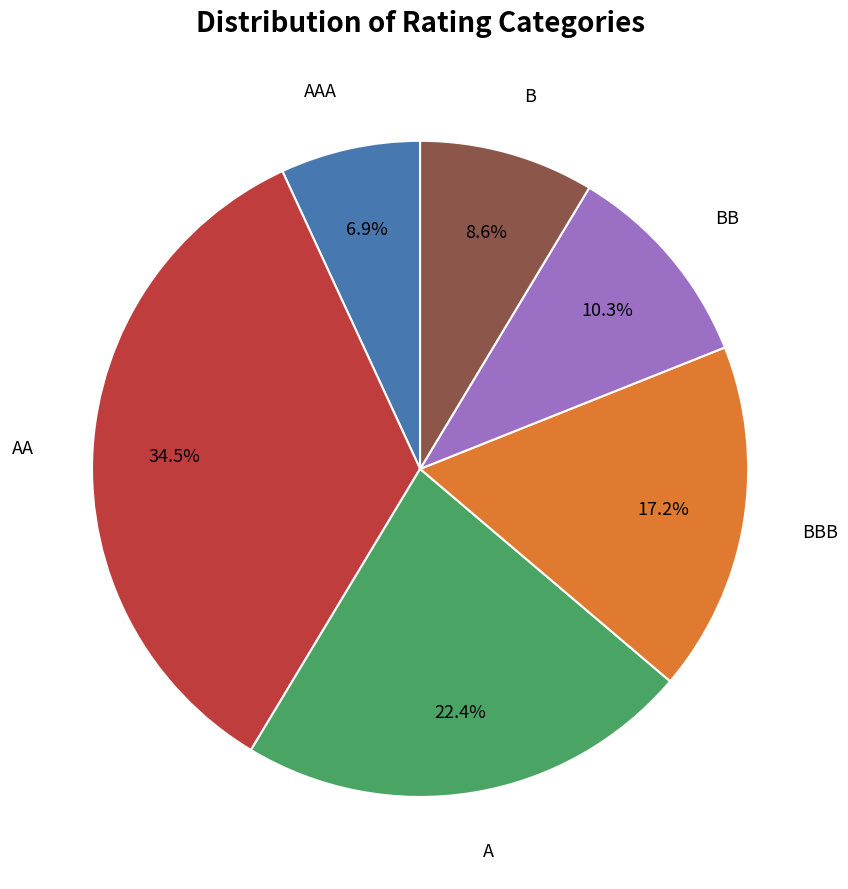

To the nearest percent, what percentage of the pie is AAA?

7%